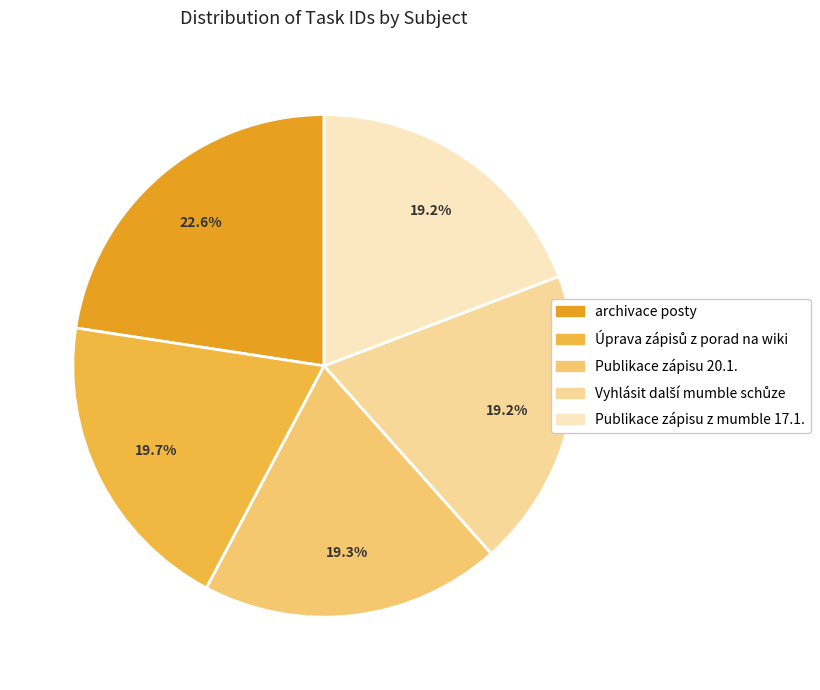

How many slices are in this pie chart?

5